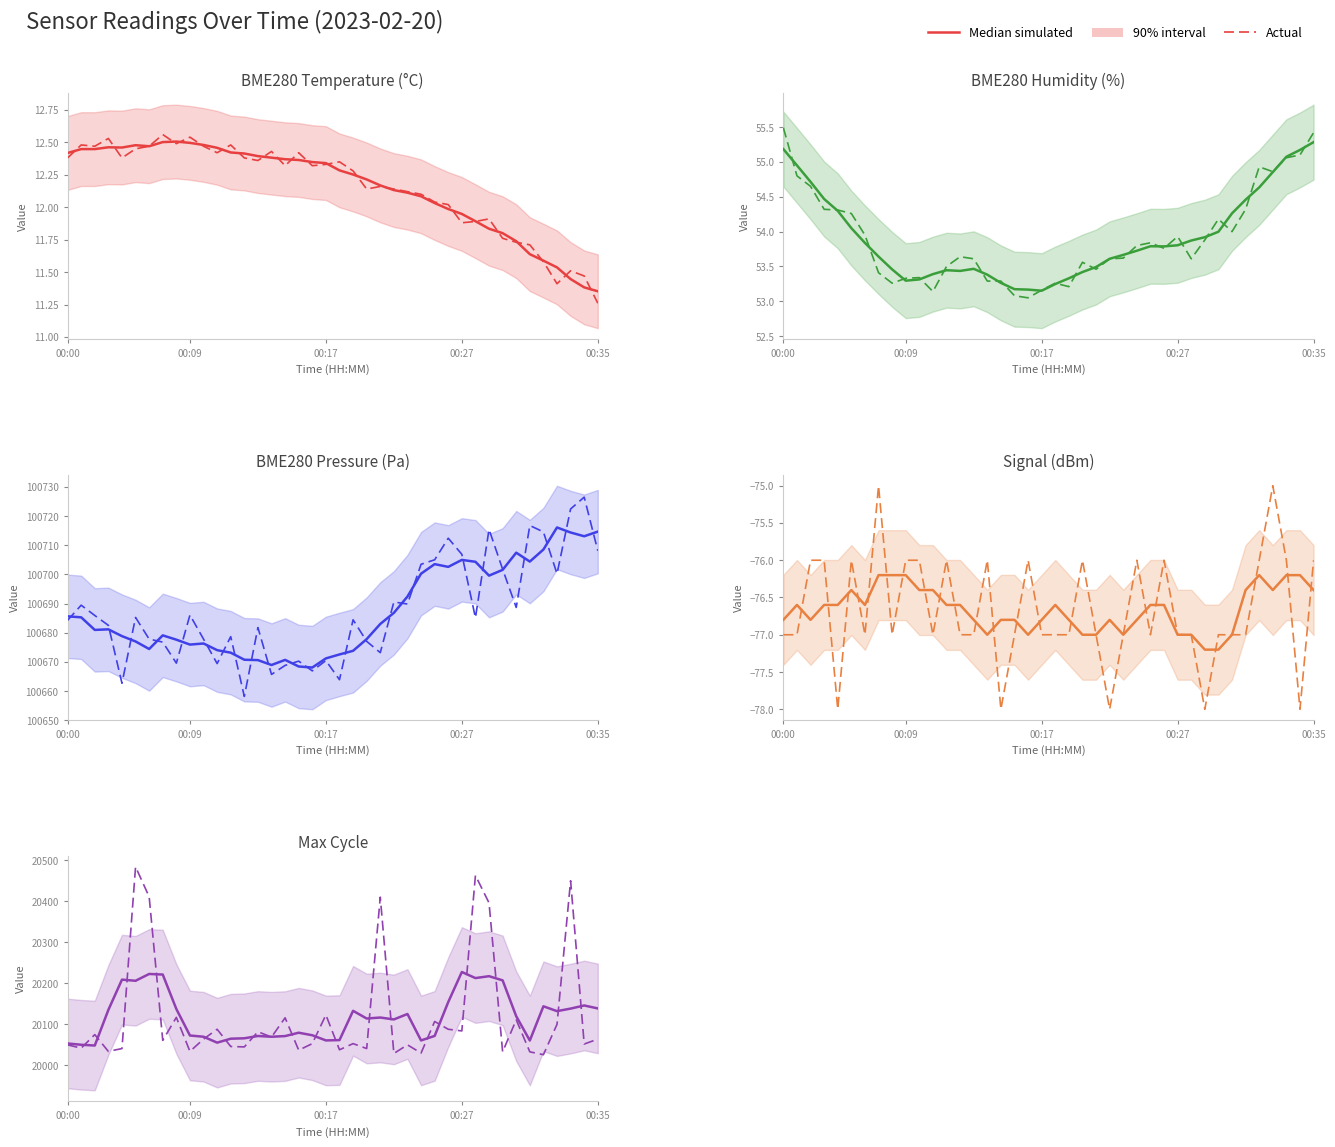

True or false: Median simulated and Actual intersect in this chart.

True